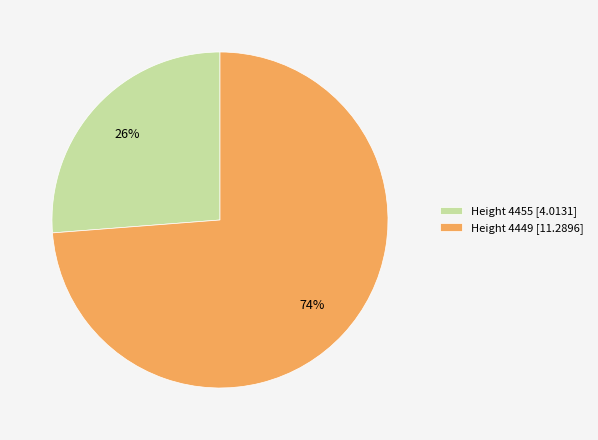

Which has a higher value, Height 4449 [11.2896] or Height 4455 [4.0131]?

Height 4449 [11.2896]